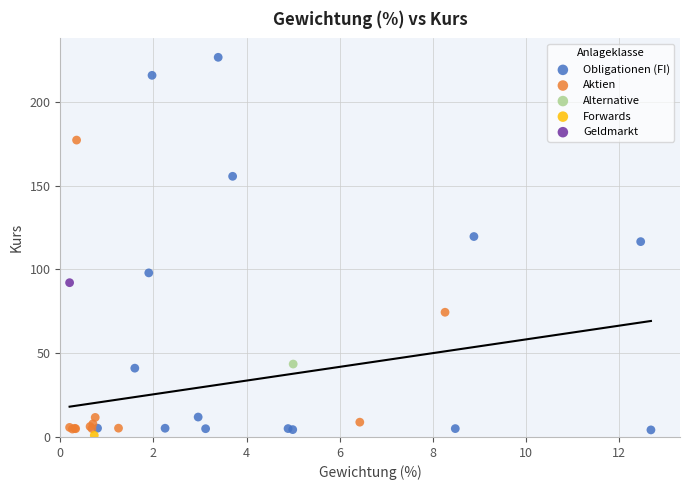

What are all the series names shown in the legend?

Obligationen (FI), Aktien, Alternative, Forwards, Geldmarkt